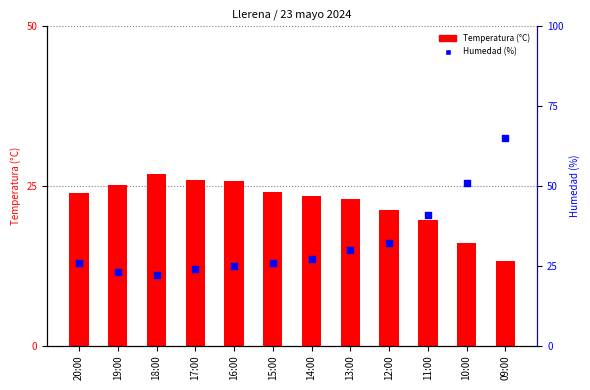

At how many categories does at least one series exceed 36?

3